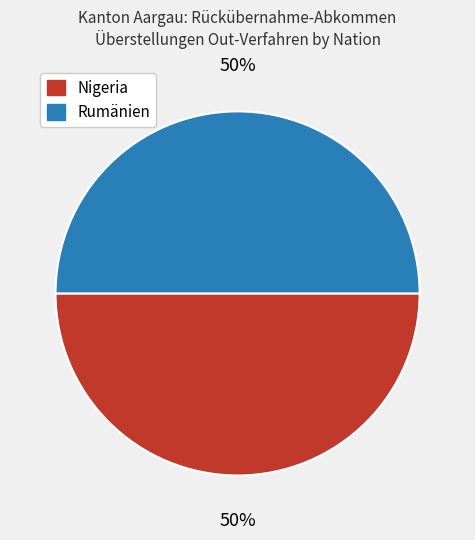

What is the ratio of the value at Nigeria to the value at Rumänien?

1.0